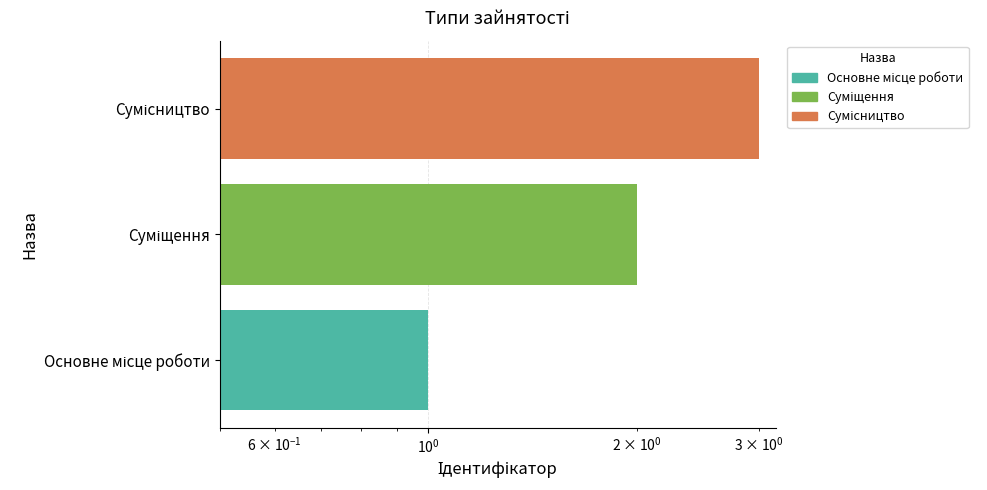

Reading right to left, list all the values displayed in this chart.

3	2	1